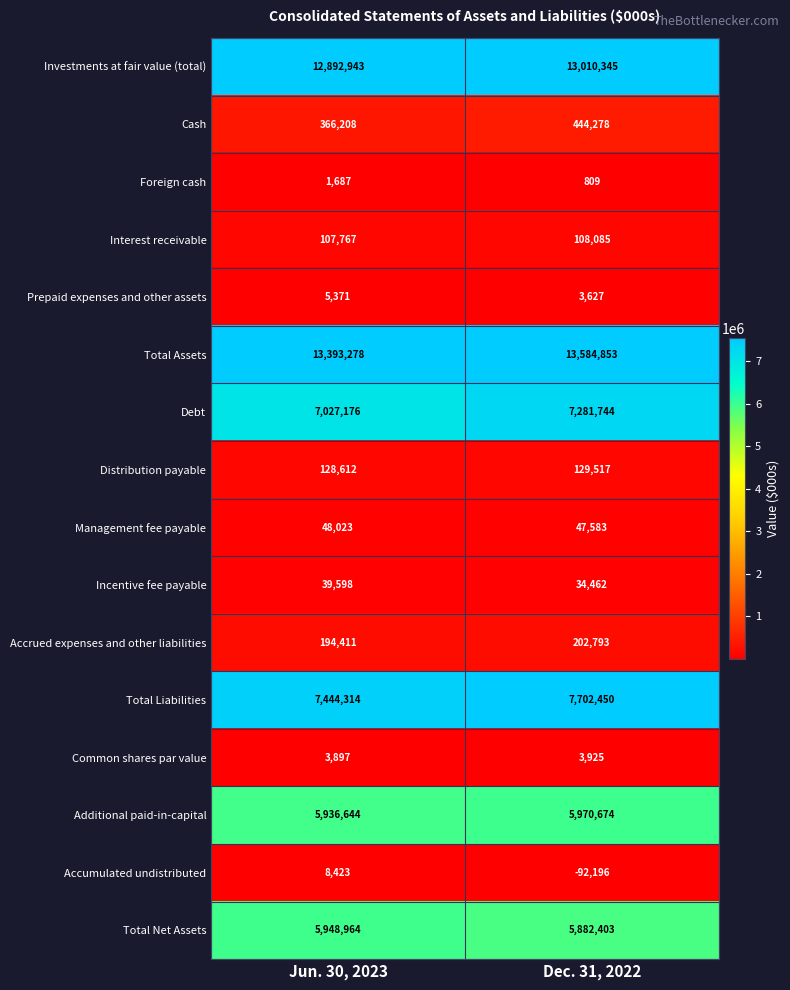

Count the number of categories in the chart.

2